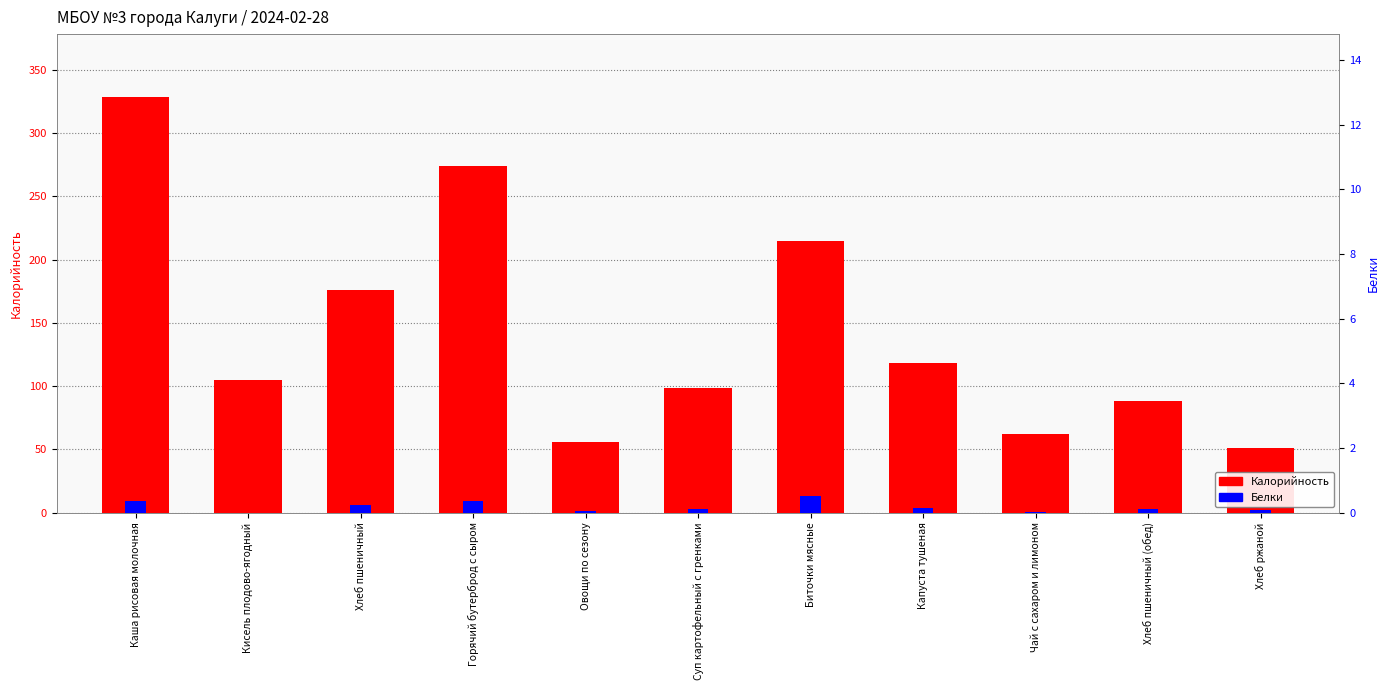

What is the difference between the highest and lowest values at Капуста тушеная?

114.4